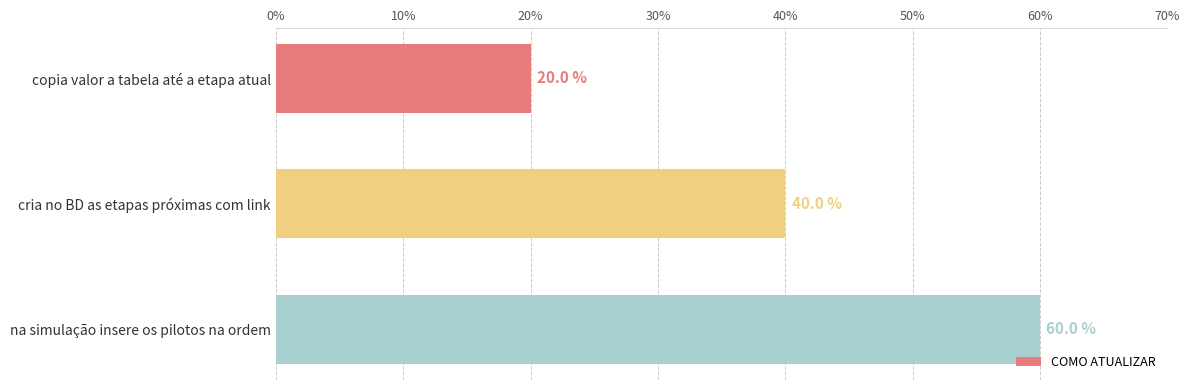

True or false: the data shows 60 at na simulação insere os pilotos na ordem.

True